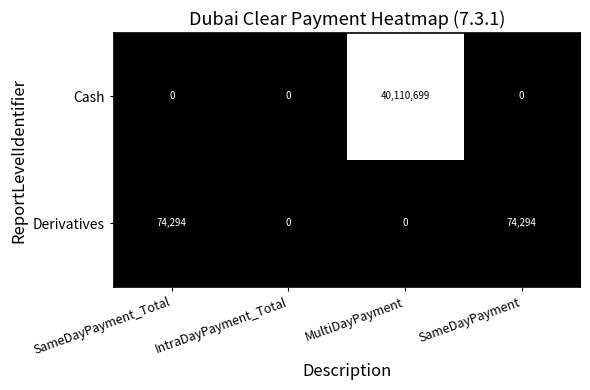

At SameDayPayment, list the series in order from largest to smallest.

Derivatives, Cash